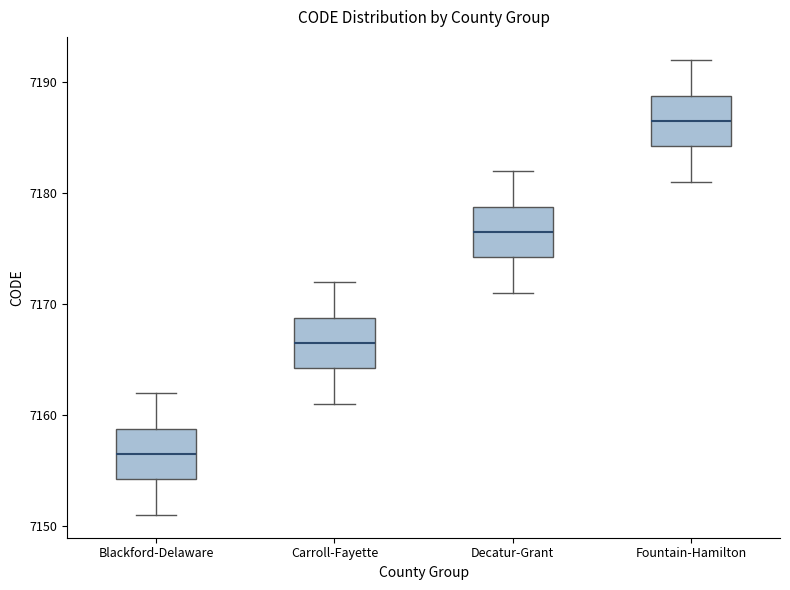

Reading left to right, transcribe this box plot: for each box, give where its median line is, the range the box spans, and where its two whiskers end, as read against the y-axis. The values are not printed on the chart, so give them approximately, as read against the axis.

Blackford-Delaware: median 7157, box 7154 to 7159, whiskers 7151 to 7162
Carroll-Fayette: median 7167, box 7164 to 7169, whiskers 7161 to 7172
Decatur-Grant: median 7177, box 7174 to 7179, whiskers 7171 to 7182
Fountain-Hamilton: median 7187, box 7184 to 7189, whiskers 7181 to 7192